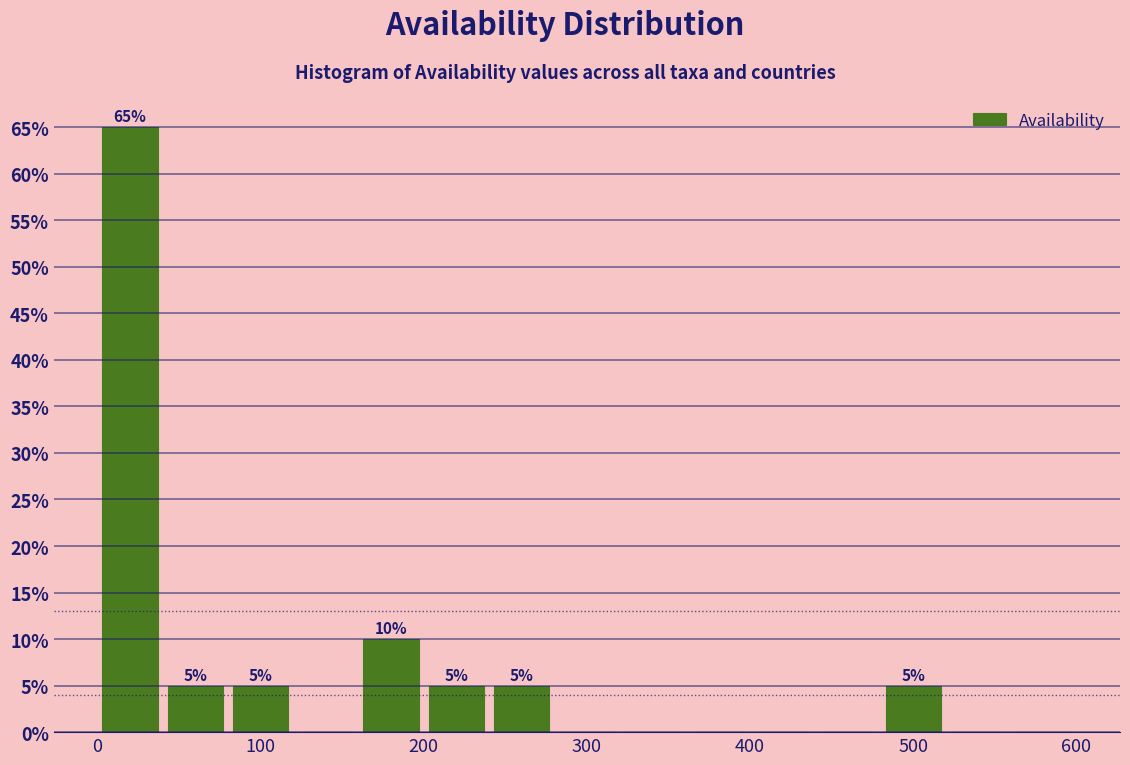

Over which range of the x-axis is the bar tallest?

0 to 40